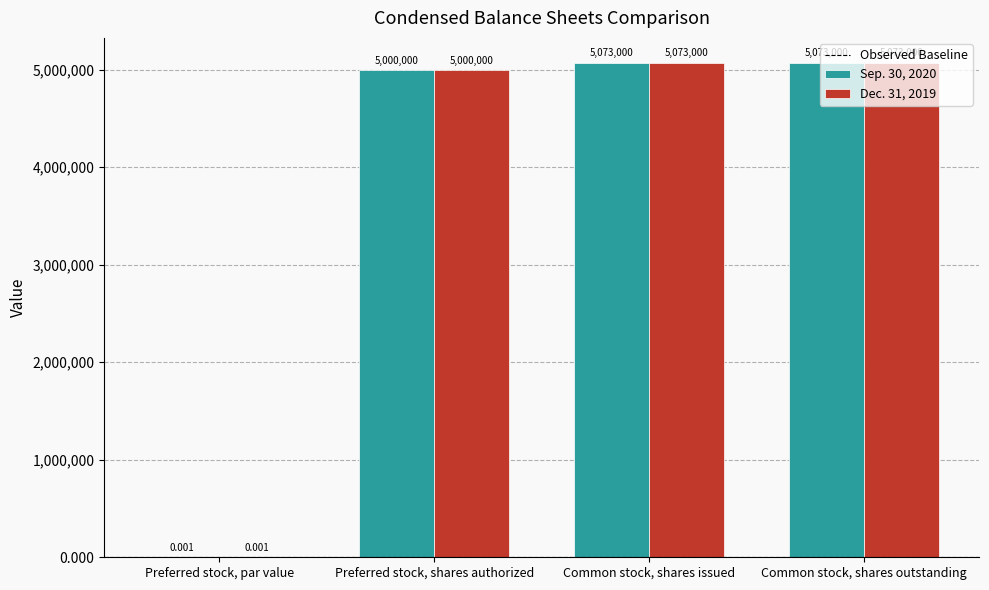

Is the value of Sep. 30, 2020 at Common stock, shares issued greater than the value of Dec. 31, 2019 at Preferred stock, shares authorized?

Yes